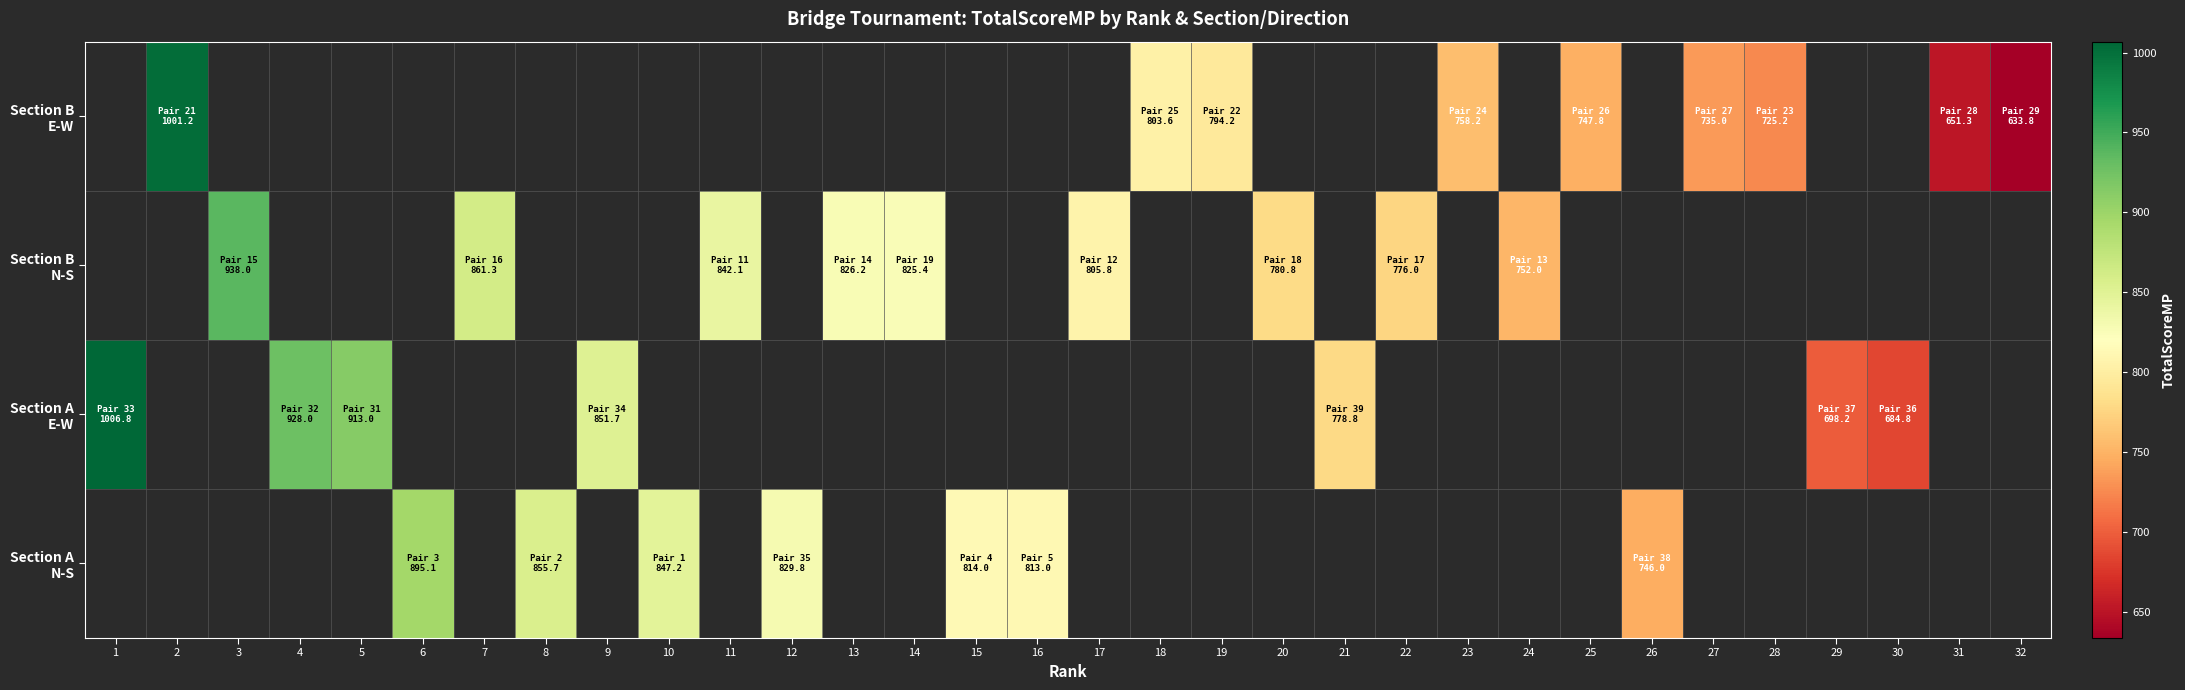

List the series in order of their peak value, lowest first.

Section A N-S, Section A E-W, Section B N-S, Section B E-W